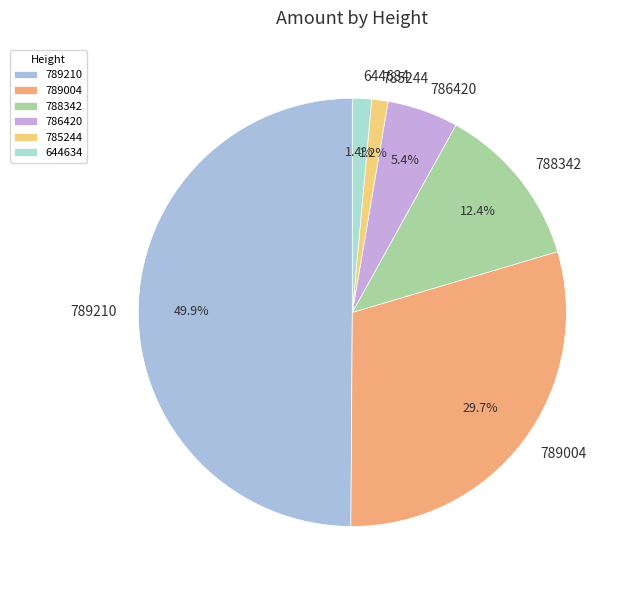

What percentage is the 789210 slice, to the nearest percent?

50%